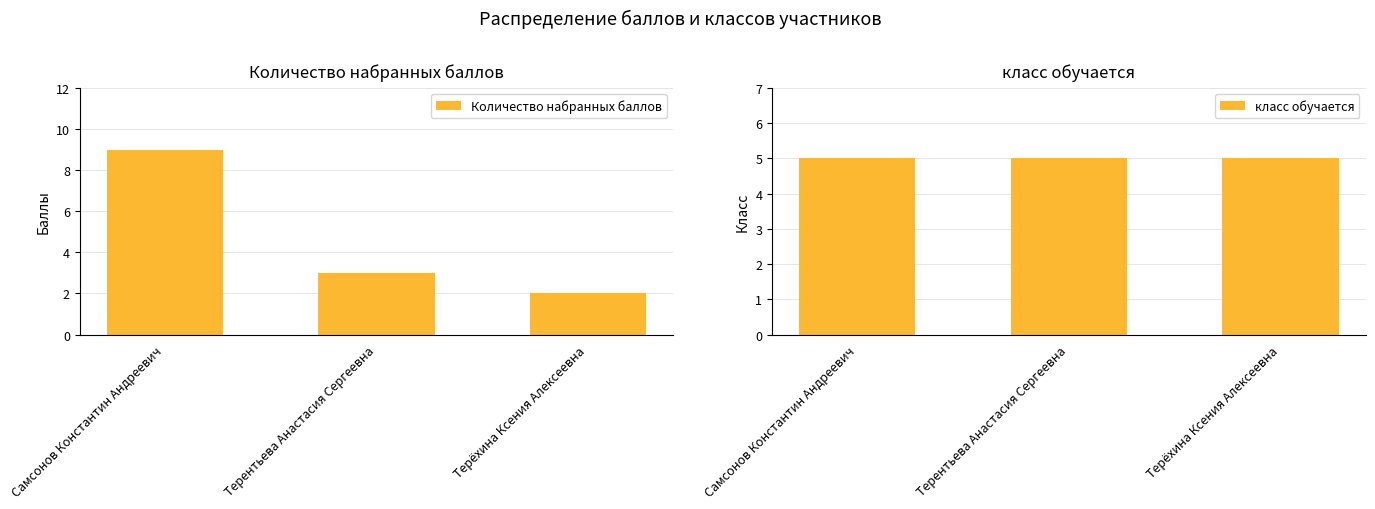

True or false: Количество набранных баллов has a value of 1 at Терёхина Ксения Алексеевна.

False